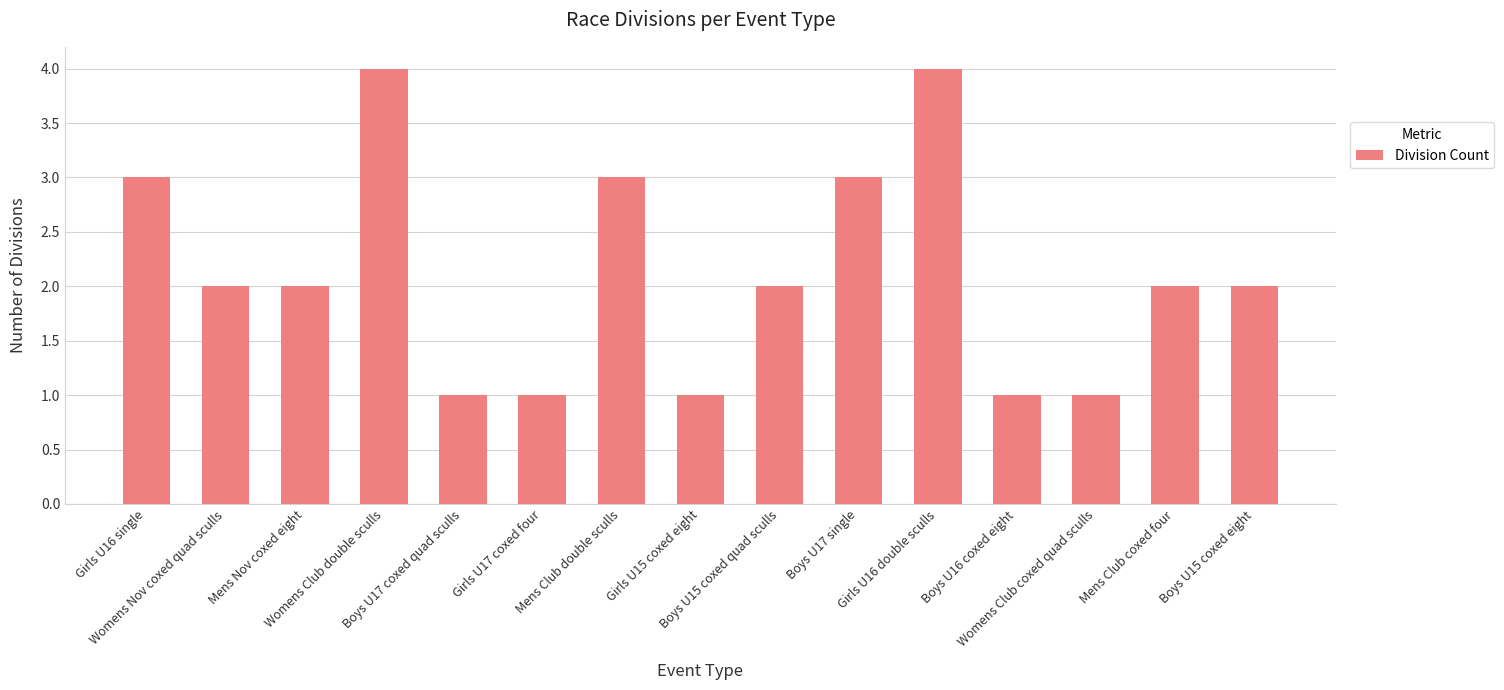

What is the average value?

2